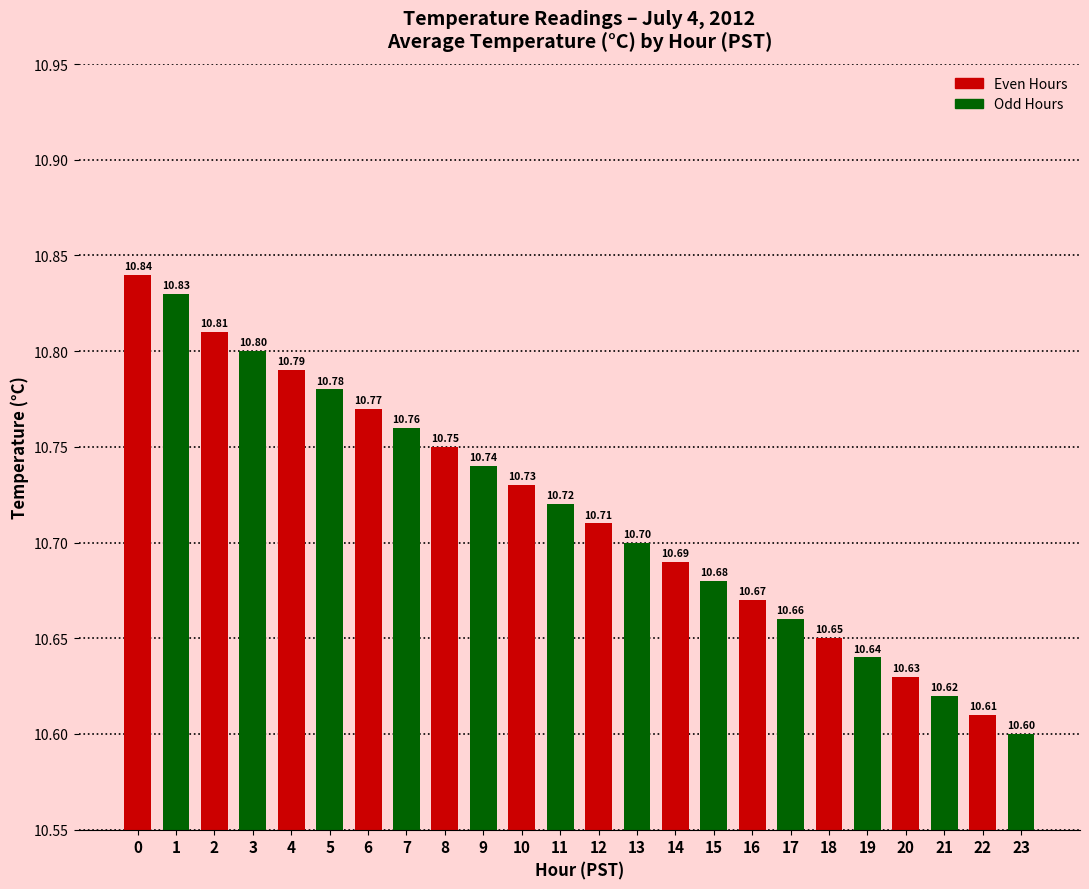

What is the change in value from 5 to 15?

-0.1